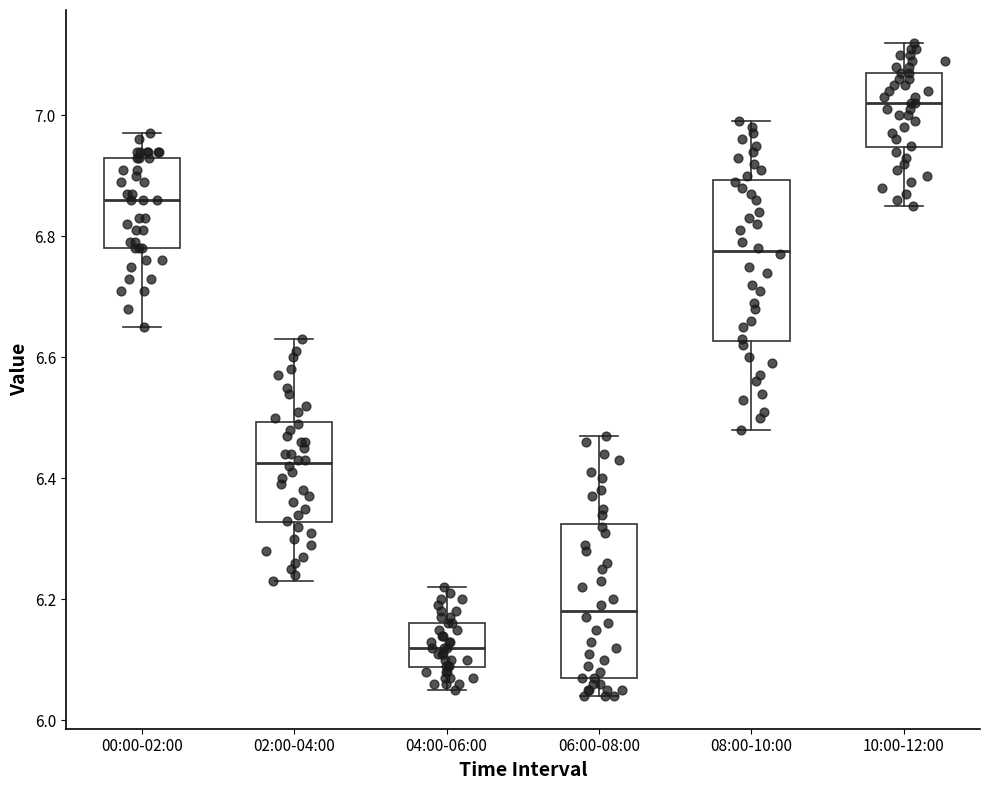

Which box's median line is the lowest?

04:00-06:00